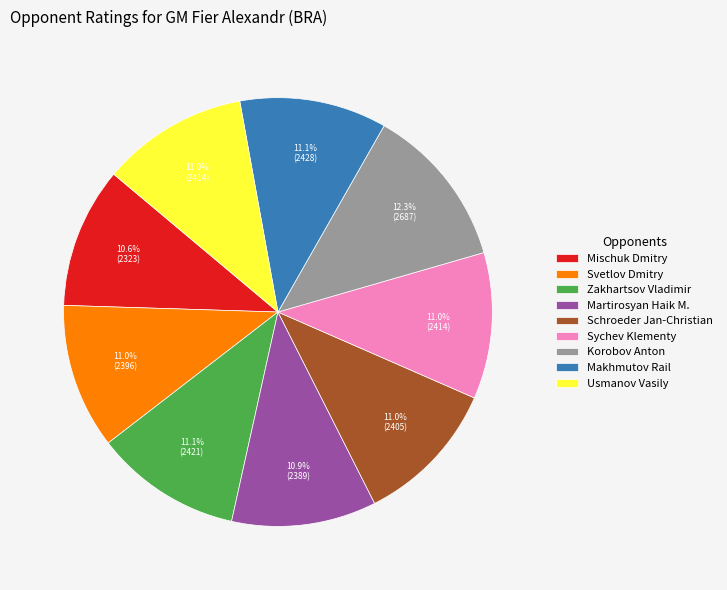

Which has a higher value, Schroeder Jan-Christian or Korobov Anton?

Korobov Anton